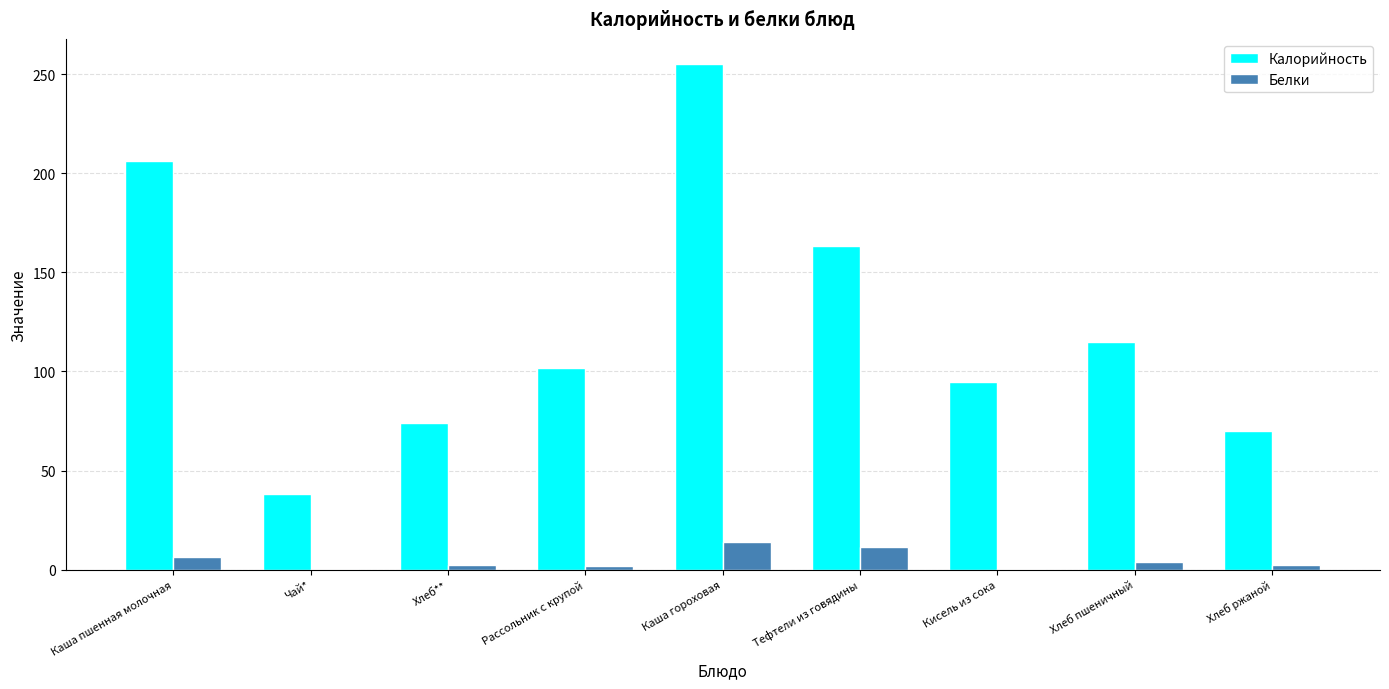

What is the sum of the Белки values at Хлеб ржаной and Рассольник с крупой?

4.5